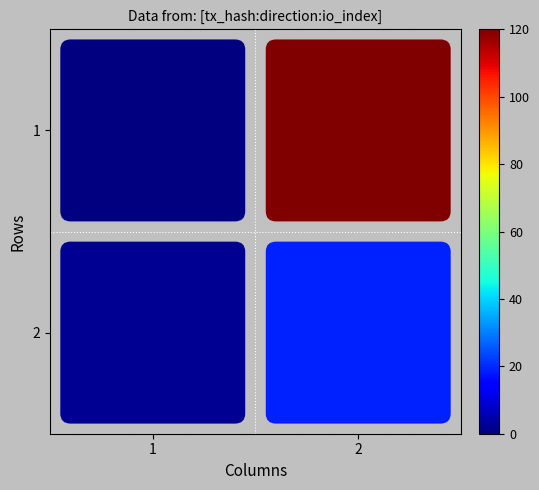

What is the spread (max minus min) of values at 1?

2